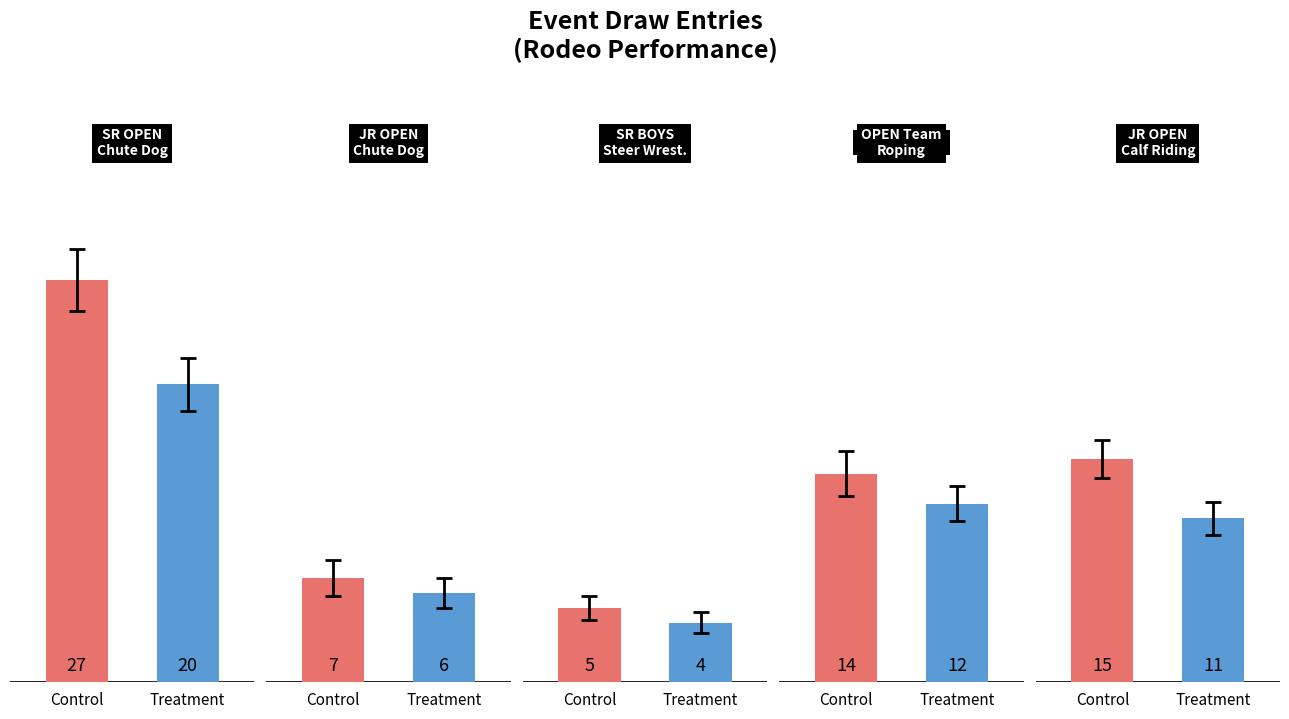

What is the maximum value shown in the chart?

27